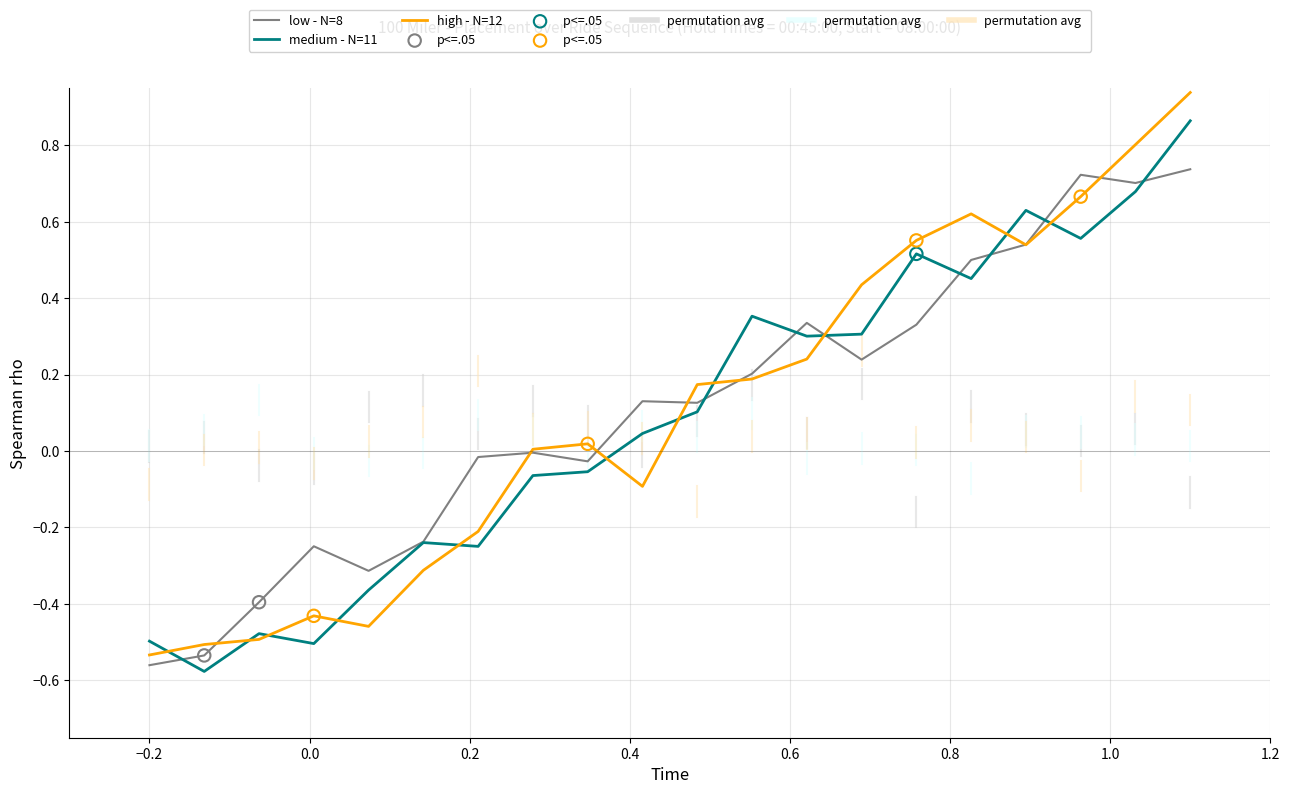

List the series in order of their peak value, lowest first.

low - N=8, medium - N=11, high - N=12